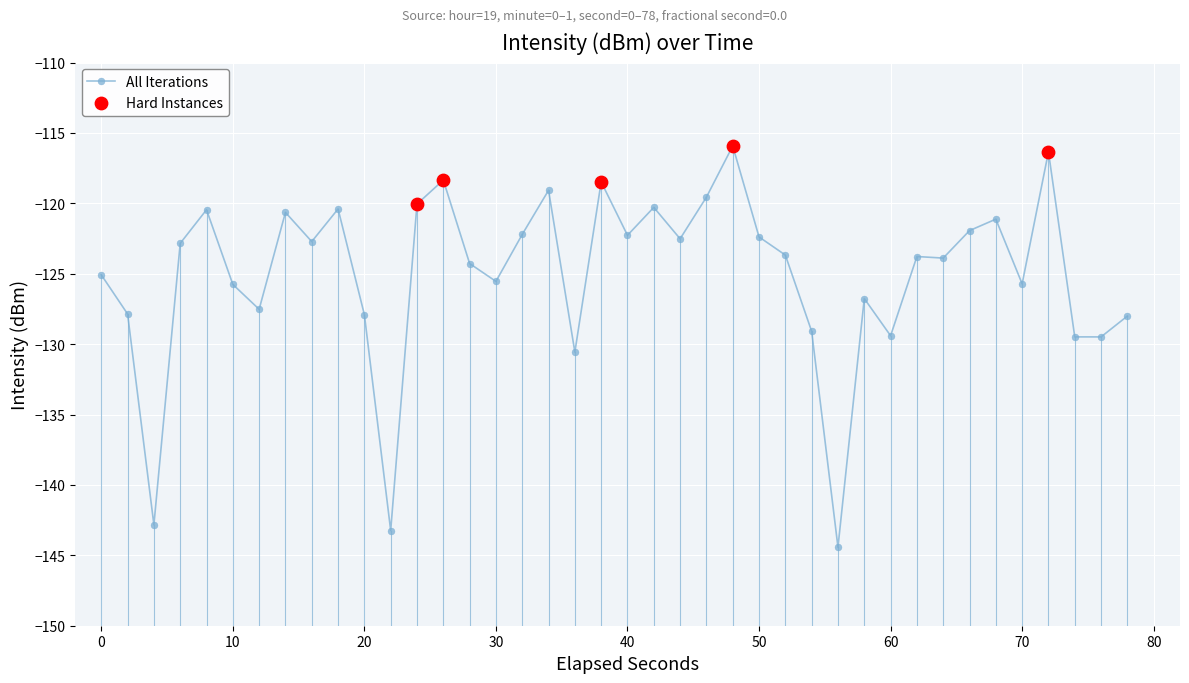

What is the sum of all values?

-5001.9